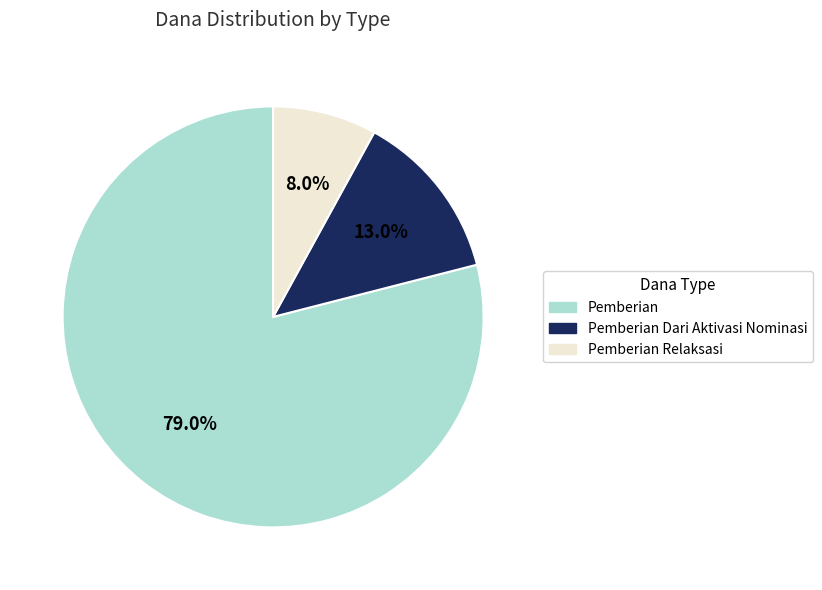

What percentage is NOT represented by Pemberian?

21.0%